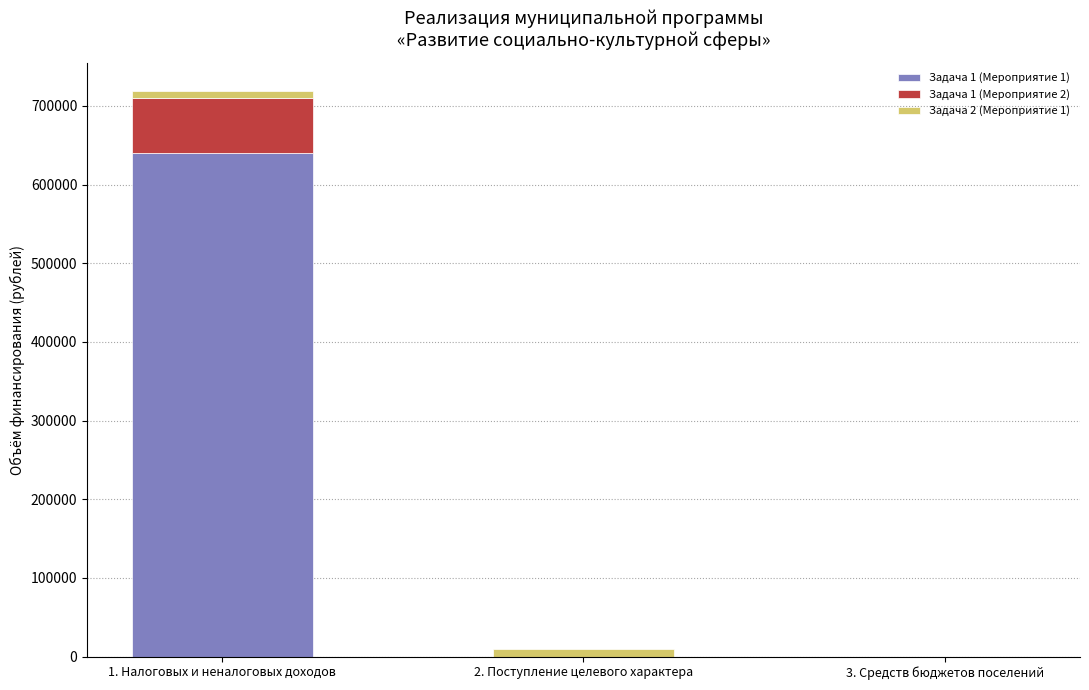

At which category is the sum across all series the highest?

1. Налоговых и неналоговых доходов